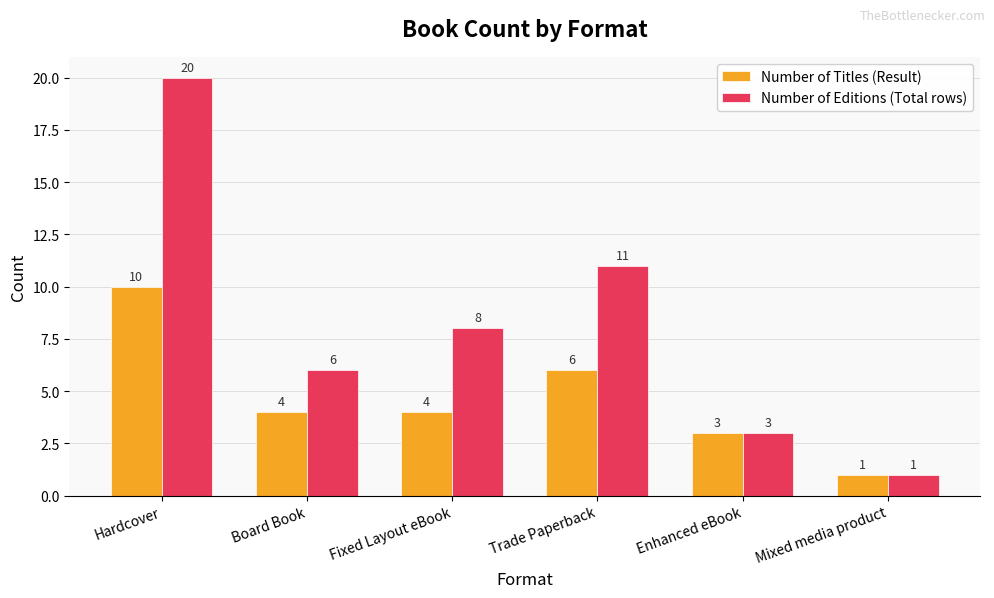

At which label does Number of Editions (Total rows) first exceed 8?

Hardcover